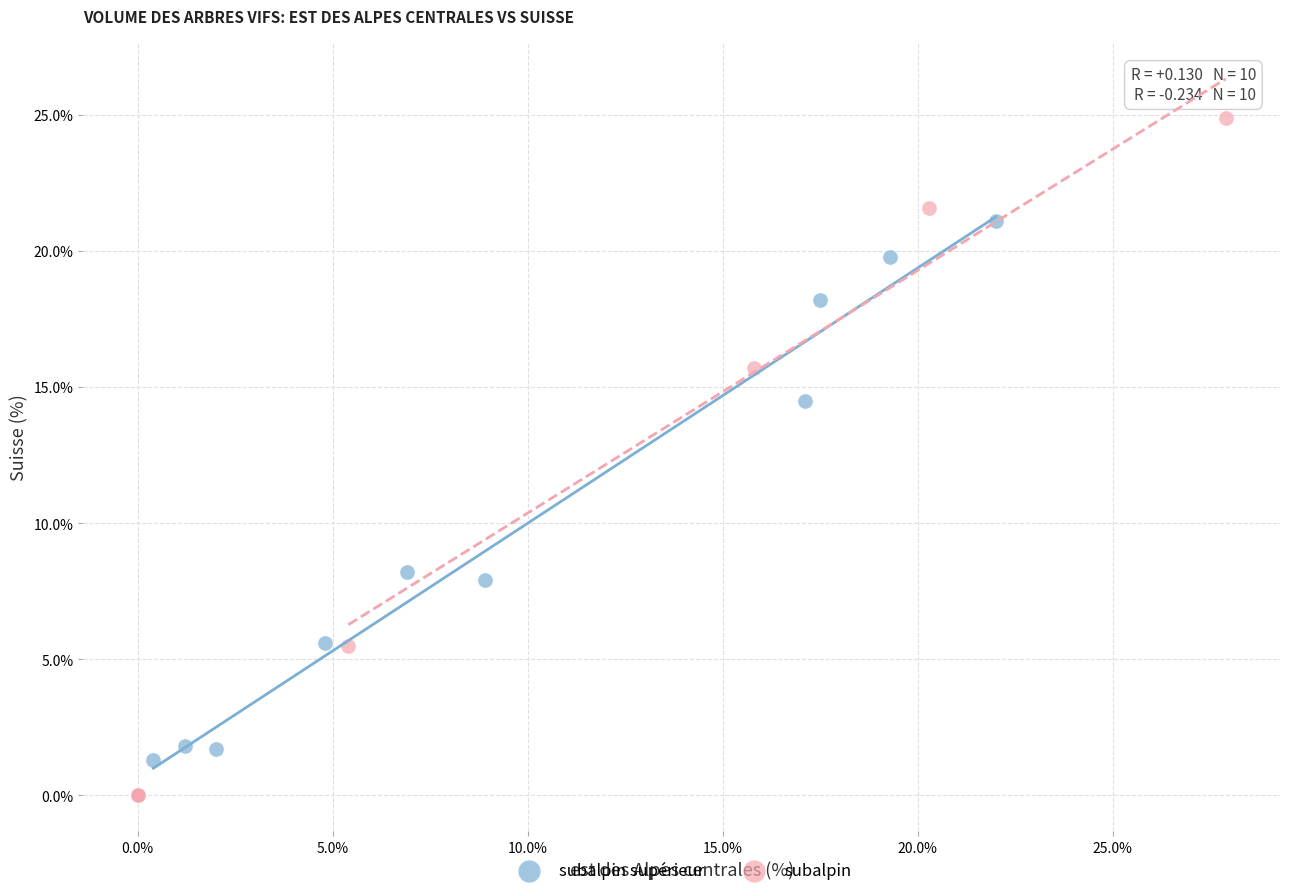

What are all the series names shown in the legend?

subalpin supérieur, subalpin